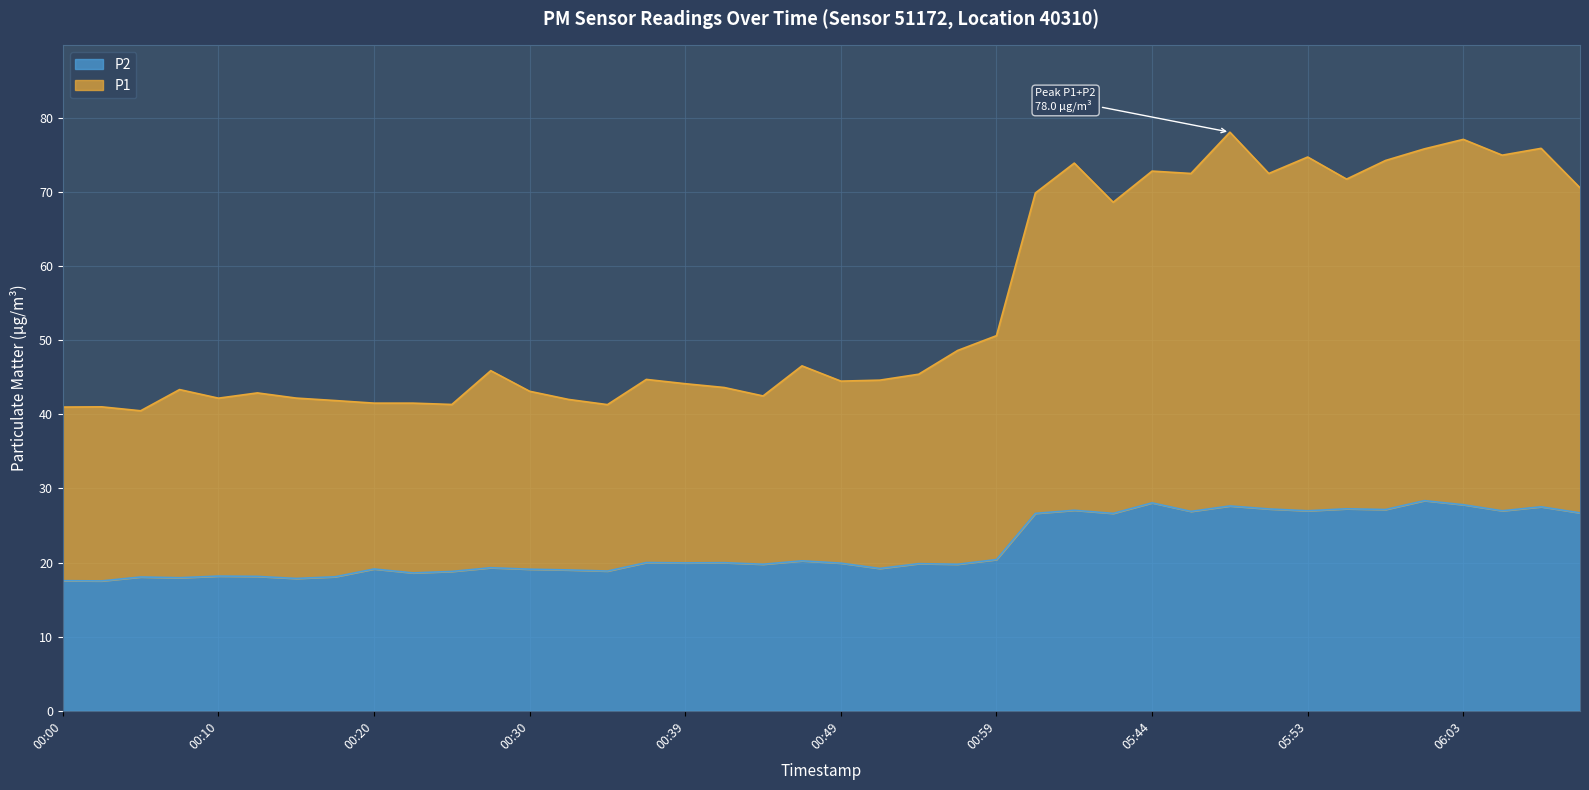

At how many categories does at least one series exceed 74?

7